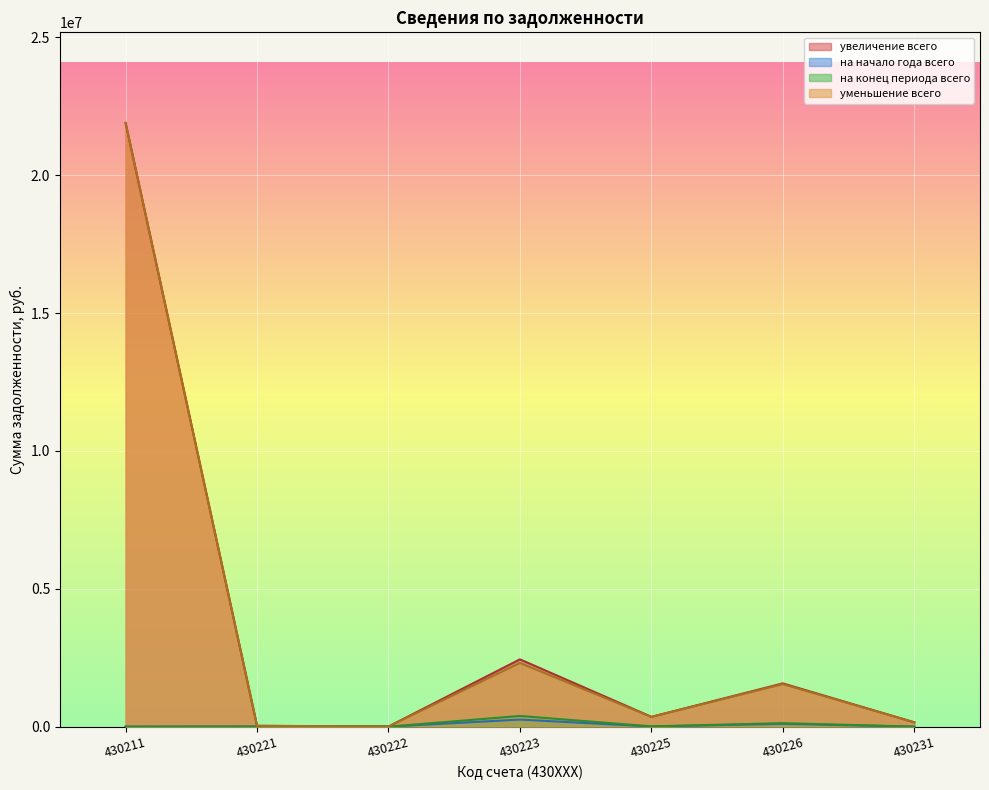

True or false: на конец периода всего and уменьшение всего intersect in this chart.

False